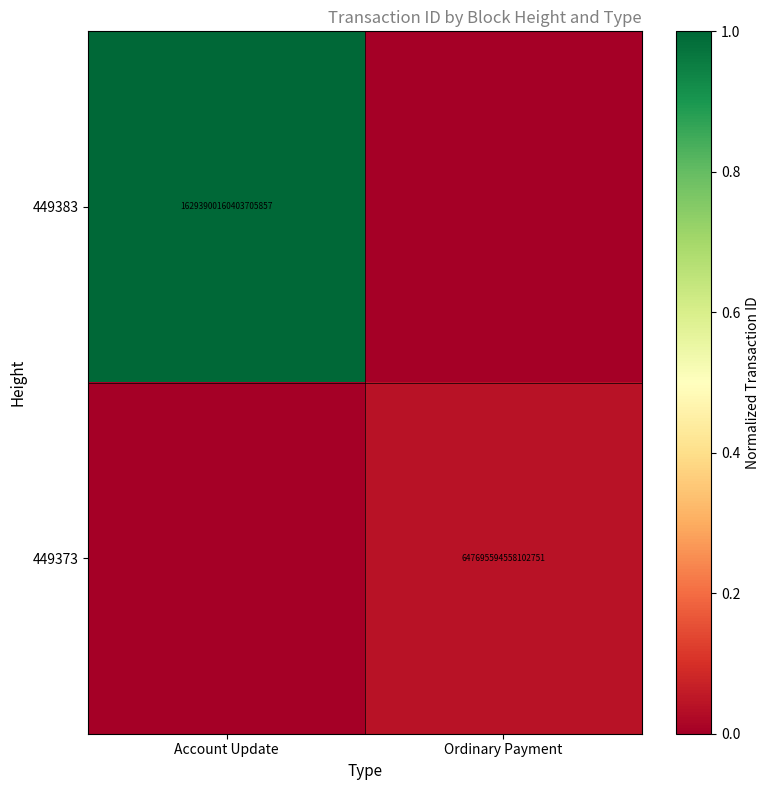

What is the spread (max minus min) of values at Account Update?

1.0